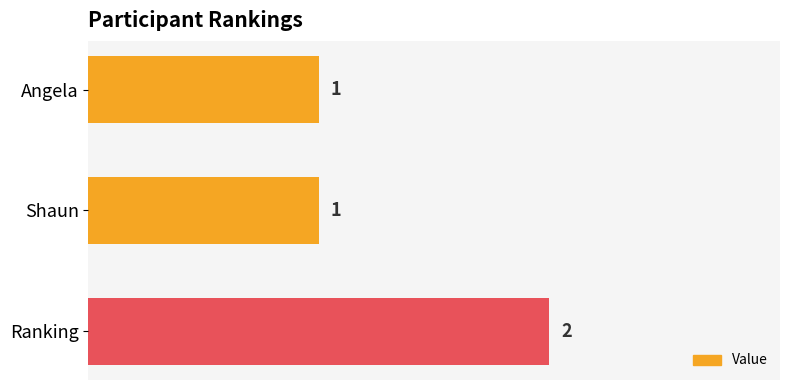

At which category does the chart reach its peak across all series?

Ranking